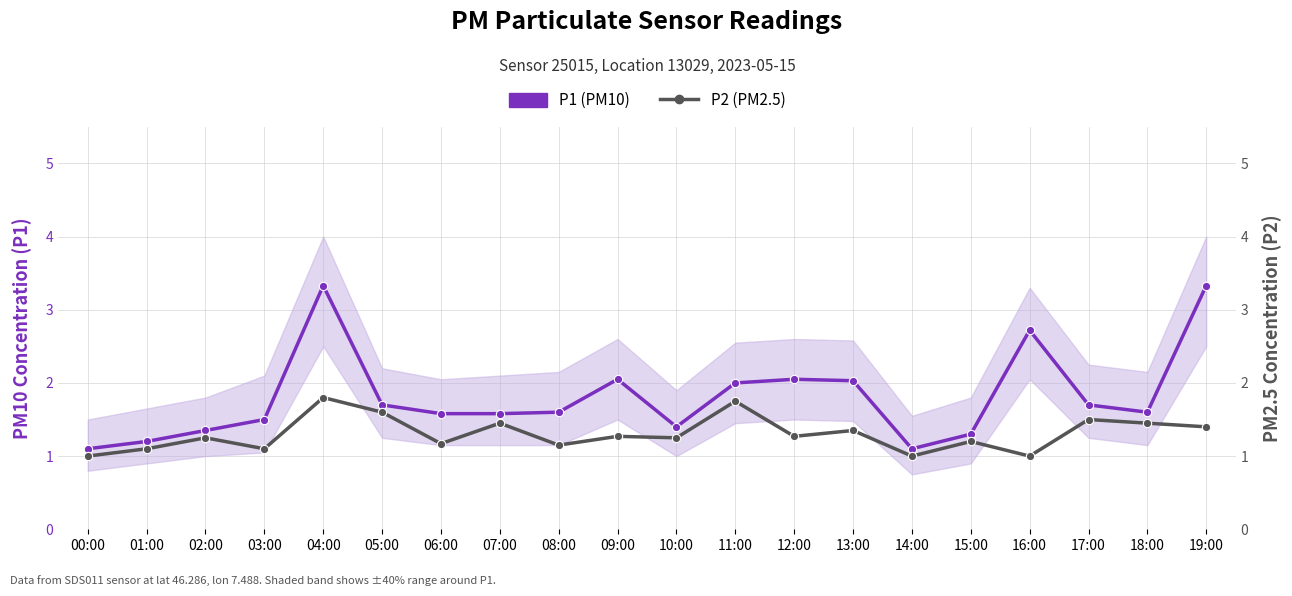

What position from the left is 17:00?

18